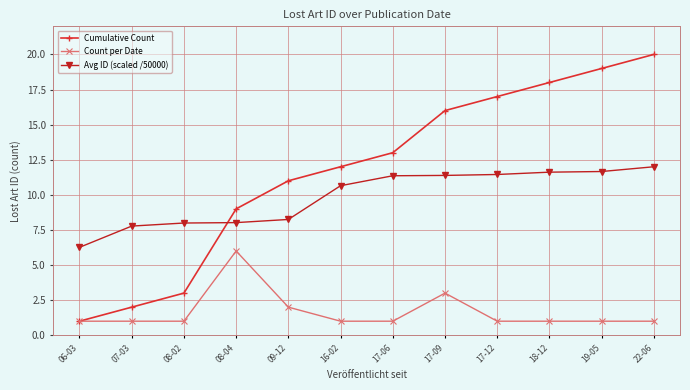

What is the difference between the highest and lowest values at 17-06?

12.0